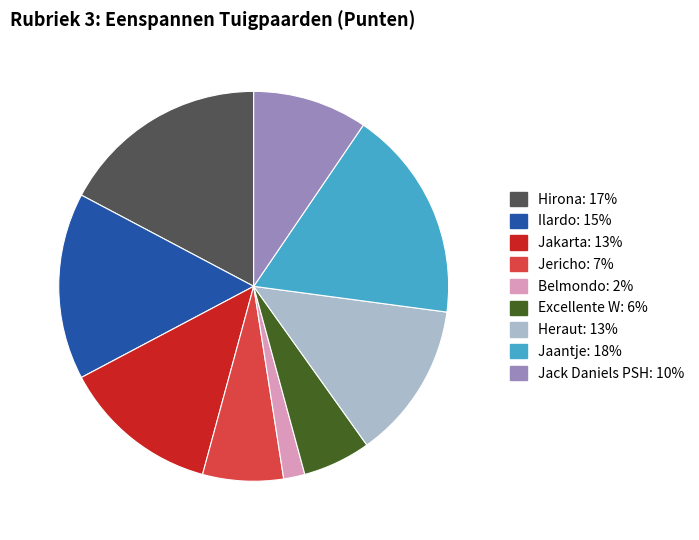

Is there any slice that represents more than half of the pie?

No